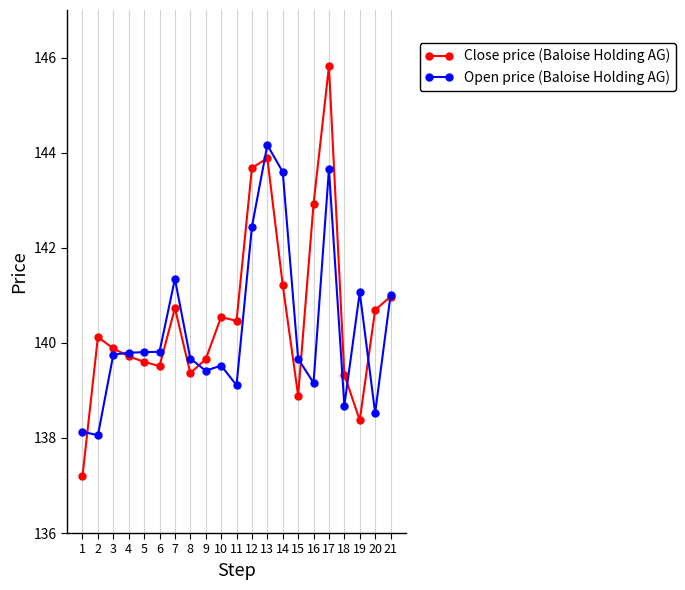

Which series has the largest range (max minus min)?

Close price (Baloise Holding AG)